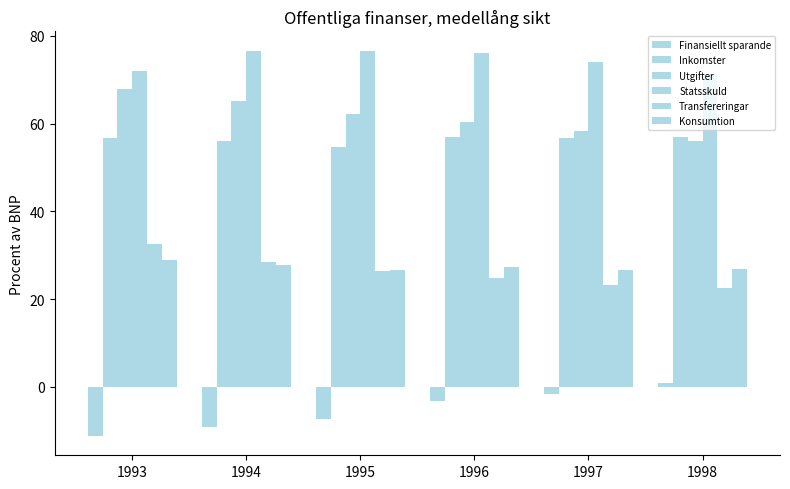

Is it true that Transfereringar equals 4.9 at 1998?

False